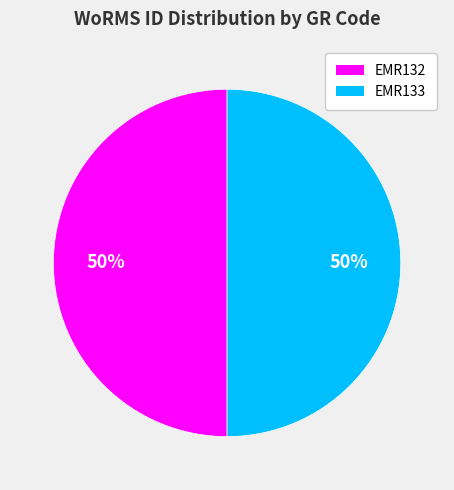

To the nearest percent, what is the combined percentage of EMR132 and EMR133?

100%